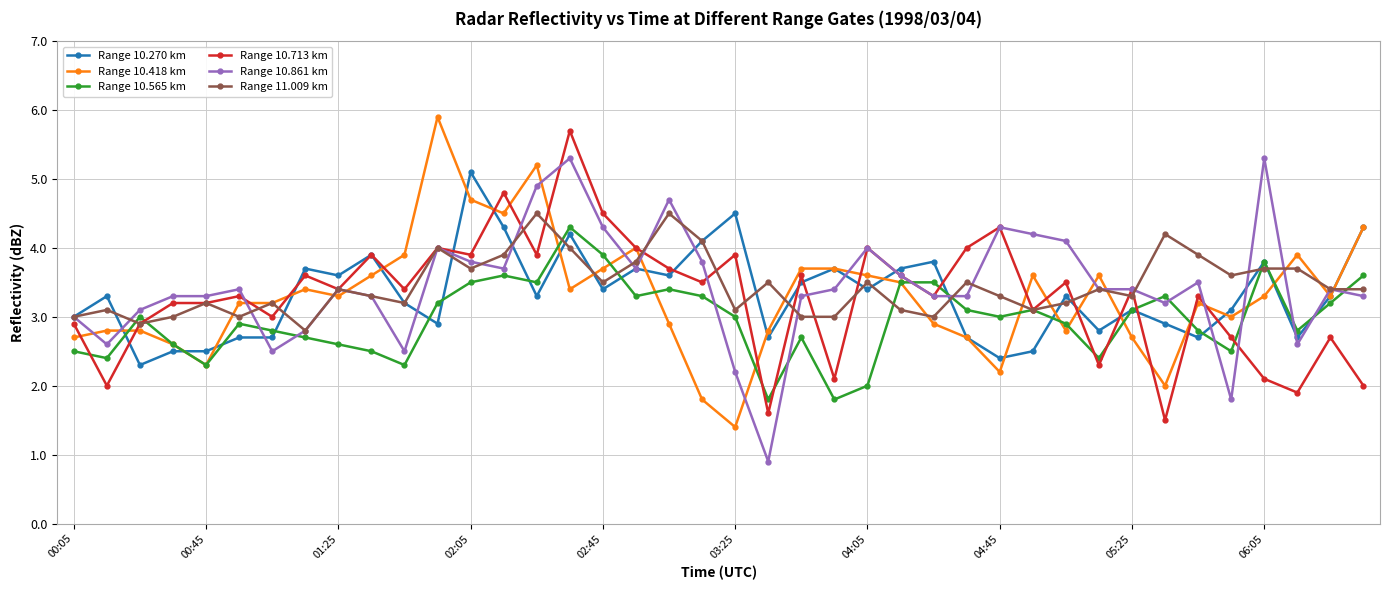

At how many categories does at least one series exceed 1?

40